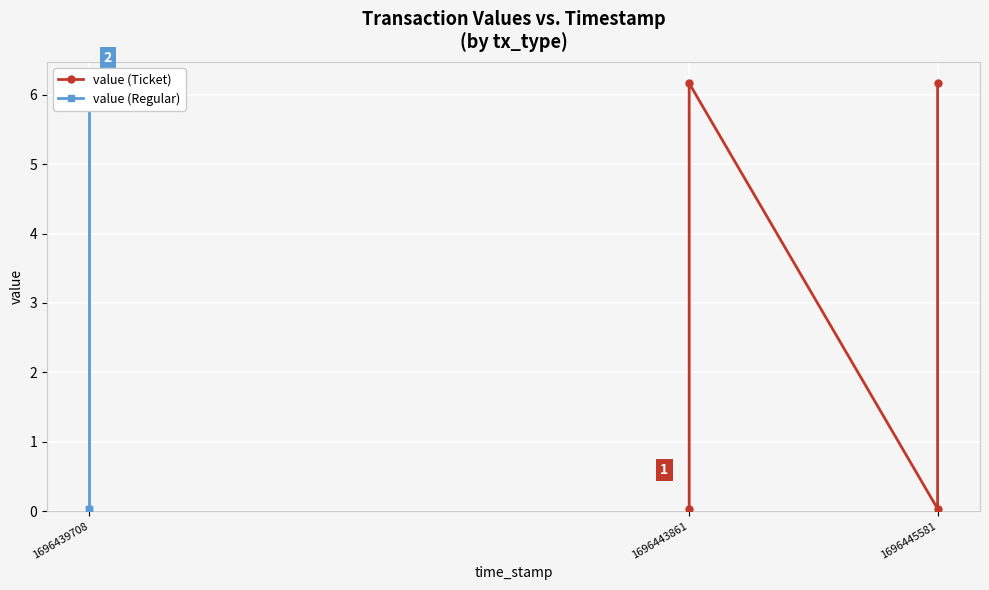

After their last crossing, which series has the higher values: value (Regular) or value (Ticket)?

value (Regular)